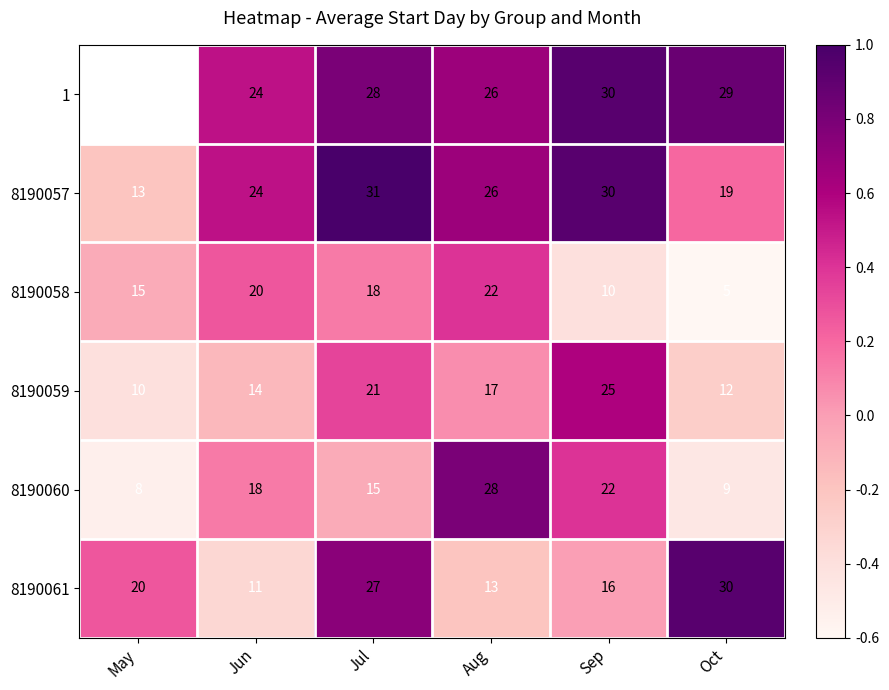

Rank the categories by 8190060 value from highest to lowest.

Aug, Sep, Jun, Jul, Oct, May